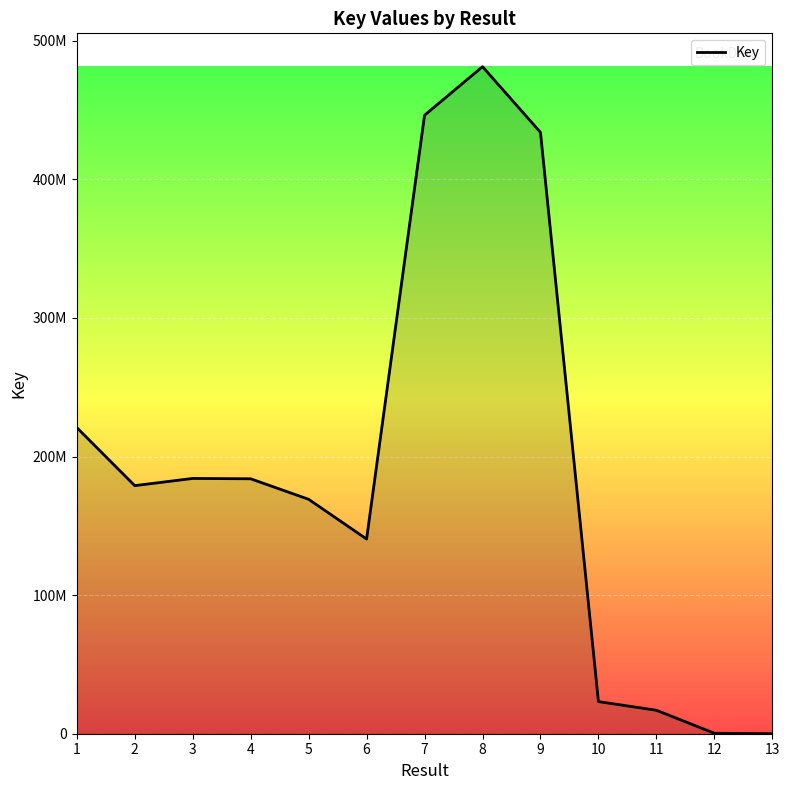

At which category does the data reach its first local peak?

3